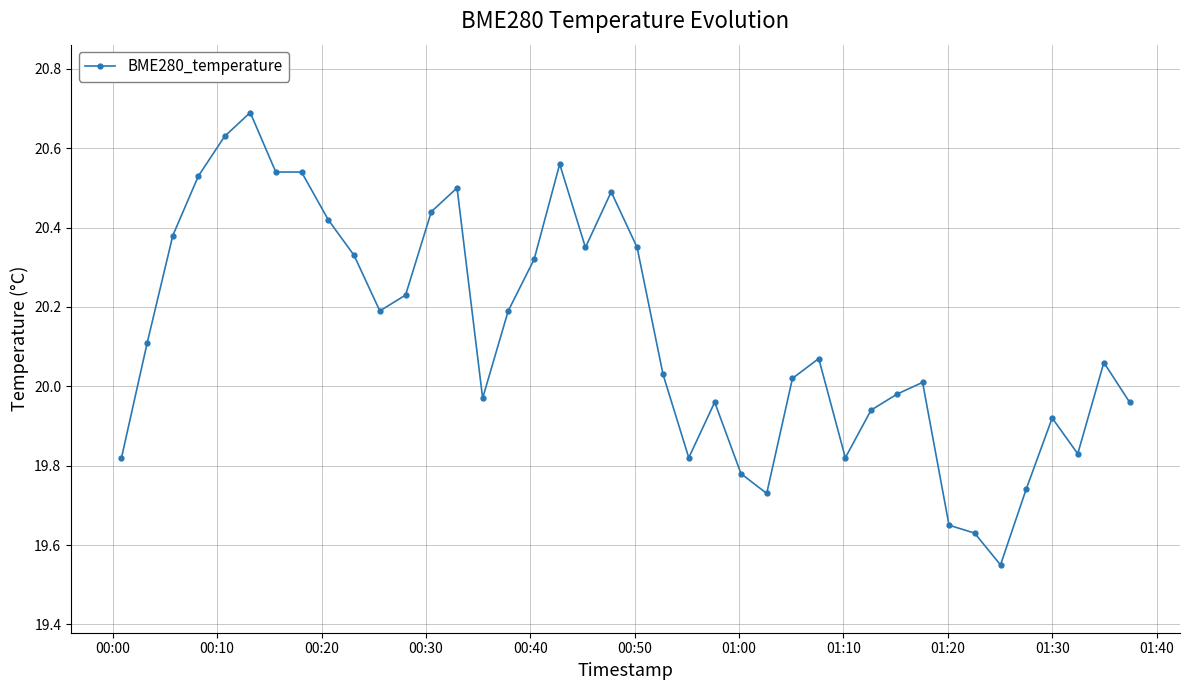

What is the greatest value displayed?

20.7